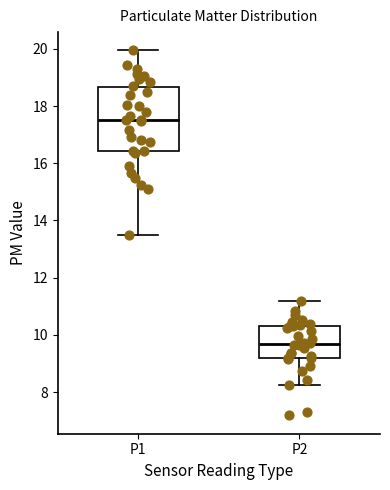

Comparing the boxes themselves (not the whiskers), which one is the tallest?

P1